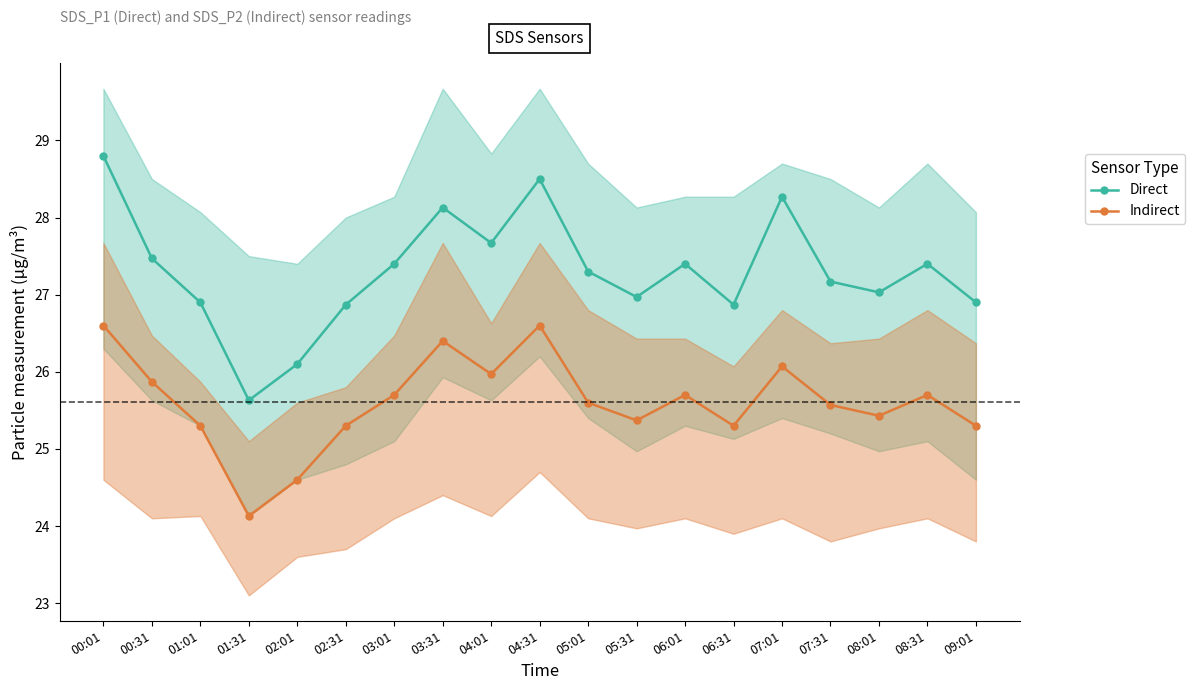

What is the total value across all series at 05:31?

52.3